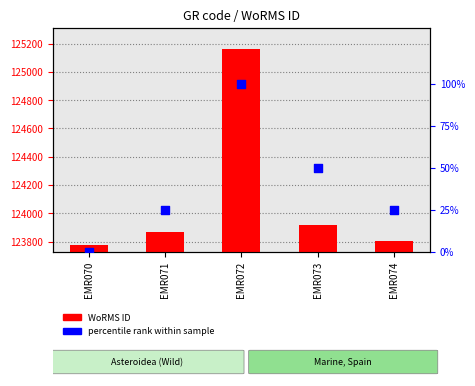

What are all the series names shown in the legend?

WoRMS ID, percentile rank